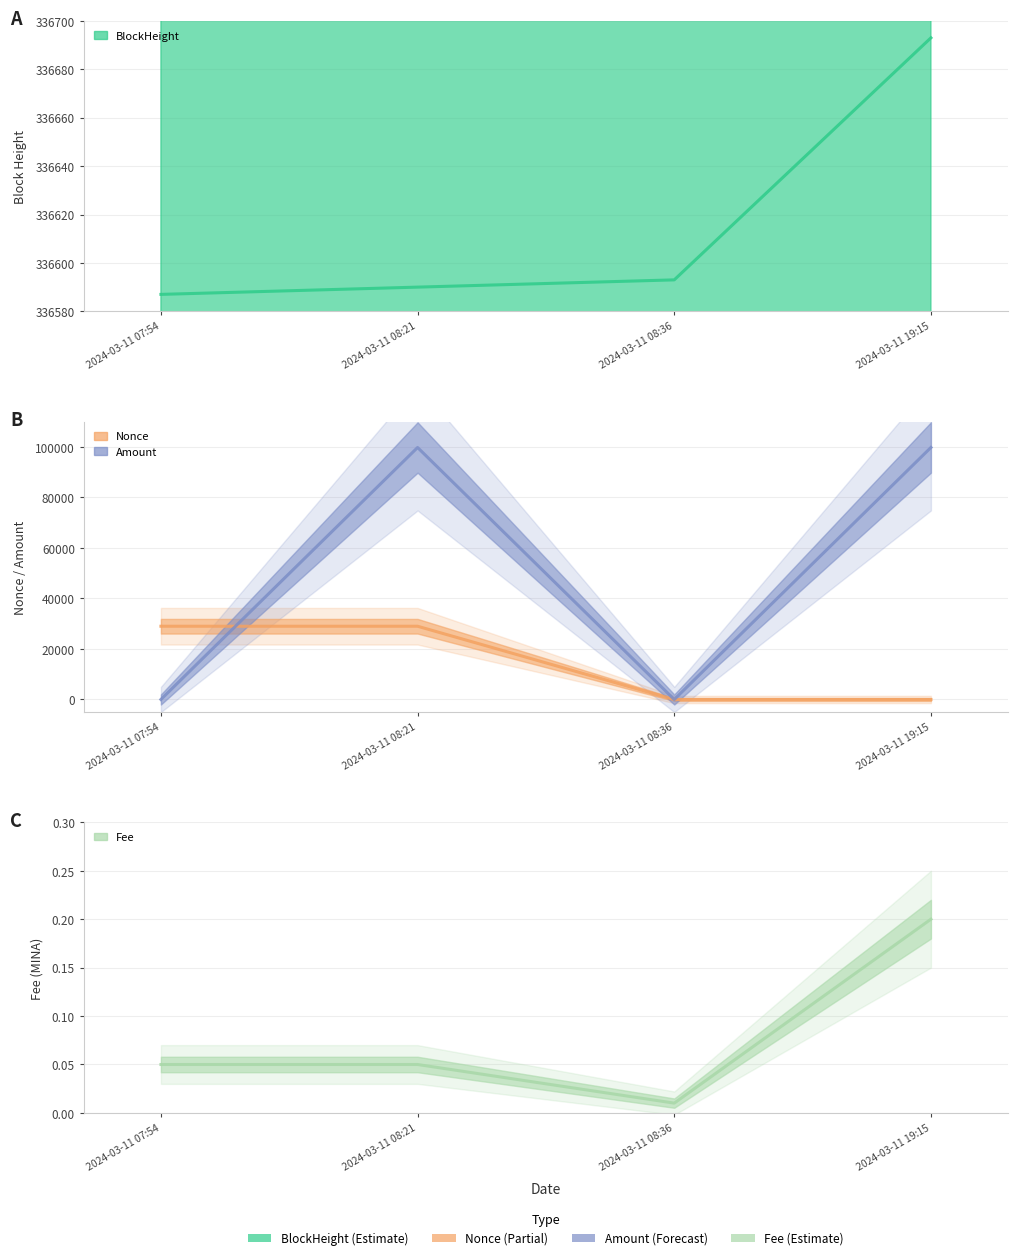

The Fee series shows 0.0 at 2024-03-11 08:36. True or false?

False